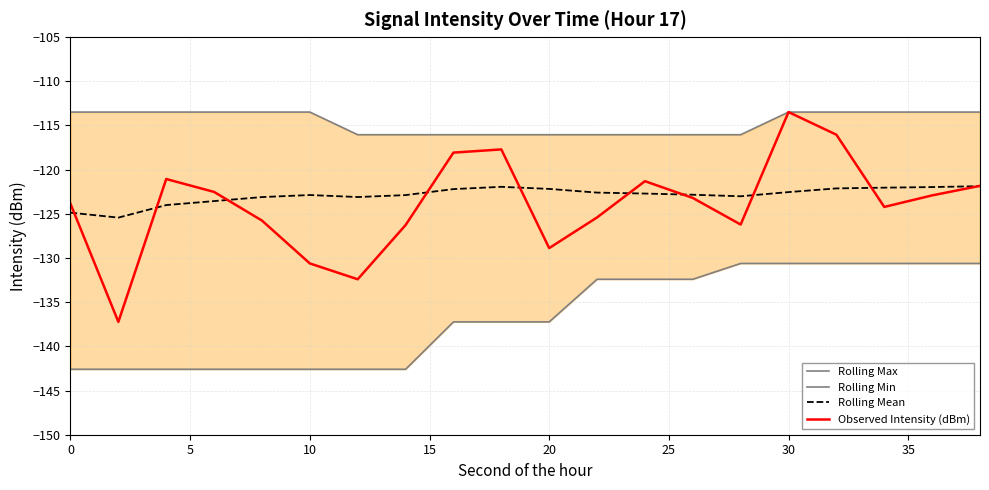

The Observed Intensity (dBm) series shows -123.9 at 0. True or false?

True